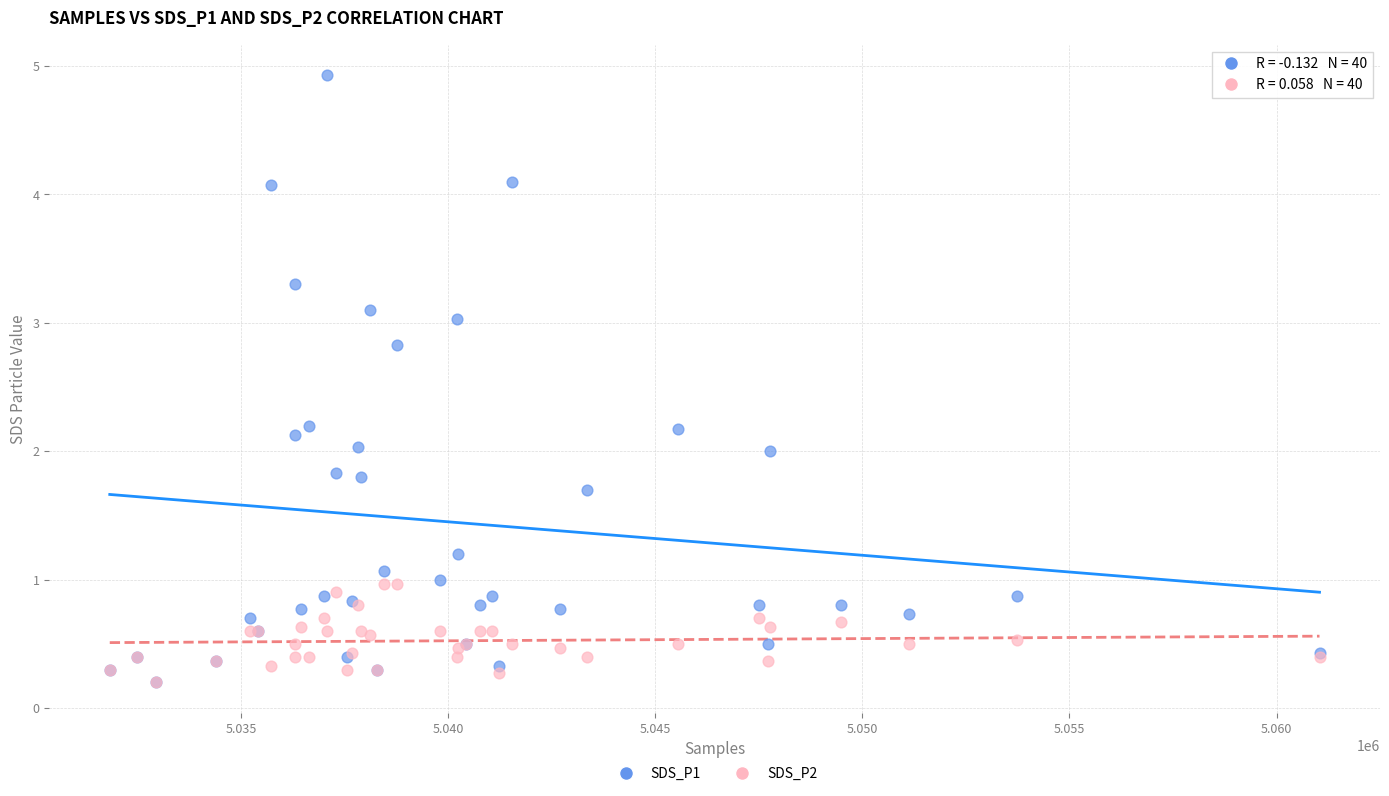

Which series has the largest Y range (max minus min)?

SDS_P1